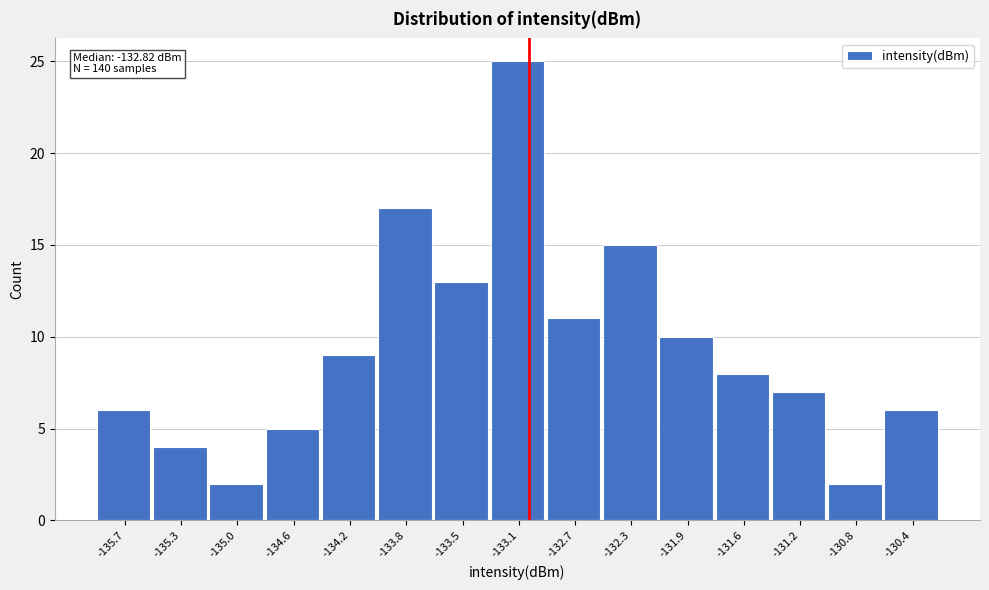

Reading right to left, list all the values displayed in this chart.

-130.4=6	-130.8=2	-131.2=7	-131.6=8	-131.9=10	-132.3=15	-132.7=11	-133.1=25	-133.5=13	-133.8=17	-134.2=9	-134.6=5	-135.0=2	-135.3=4	-135.7=6